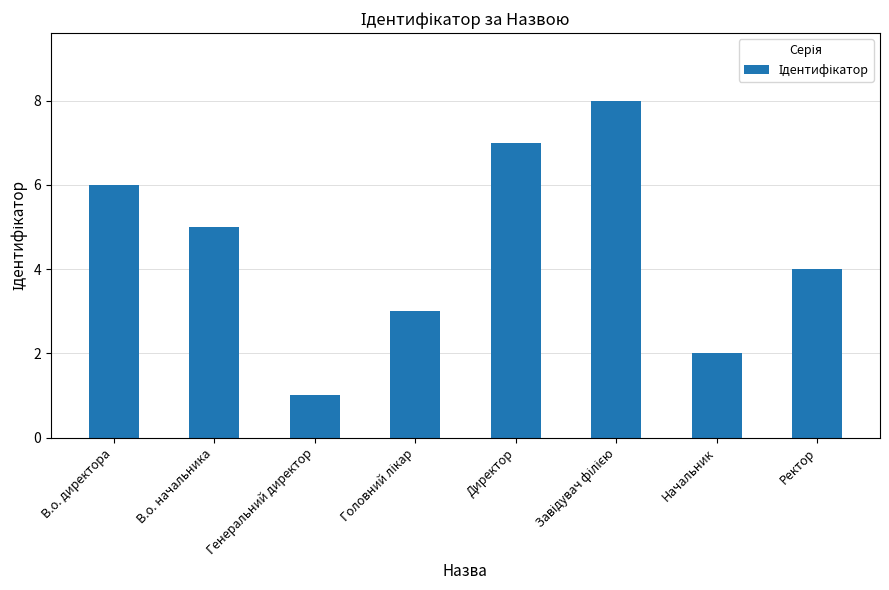

Approximately how many times larger is the value at Ректор compared to Директор?

0.6